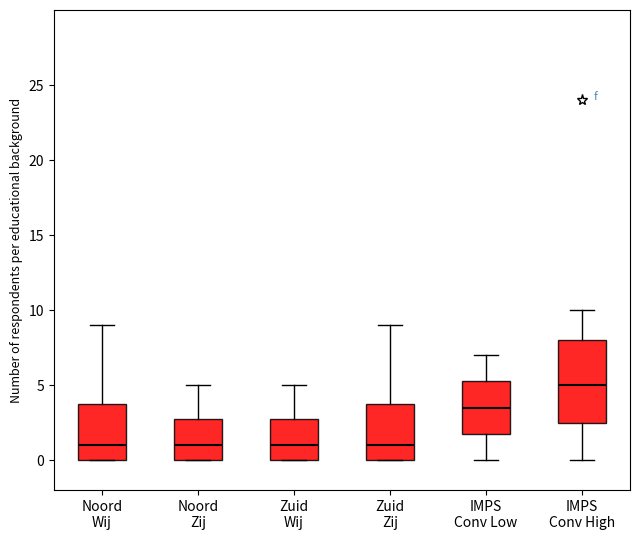

Reading left to right, transcribe this box plot: for each box, give where its median line is, the range the box spans, and where its two whiskers end, as read against the y-axis. The values are not printed on the chart, so give them approximately, as read against the axis.

Noord Wij: median 1.0, box 0.0 to 4.0, whiskers 0.0 to 9.0
Noord Zij: median 1.0, box 0.0 to 3.0, whiskers 0.0 to 5.0
Zuid Wij: median 1.0, box 0.0 to 3.0, whiskers 0.0 to 5.0
Zuid Zij: median 1.0, box 0.0 to 4.0, whiskers 0.0 to 9.0
IMPS Conv Low: median 3.5, box 2.0 to 5.5, whiskers 0.0 to 7.0
IMPS Conv High: median 5.0, box 2.5 to 8.0, whiskers 0.0 to 10.0